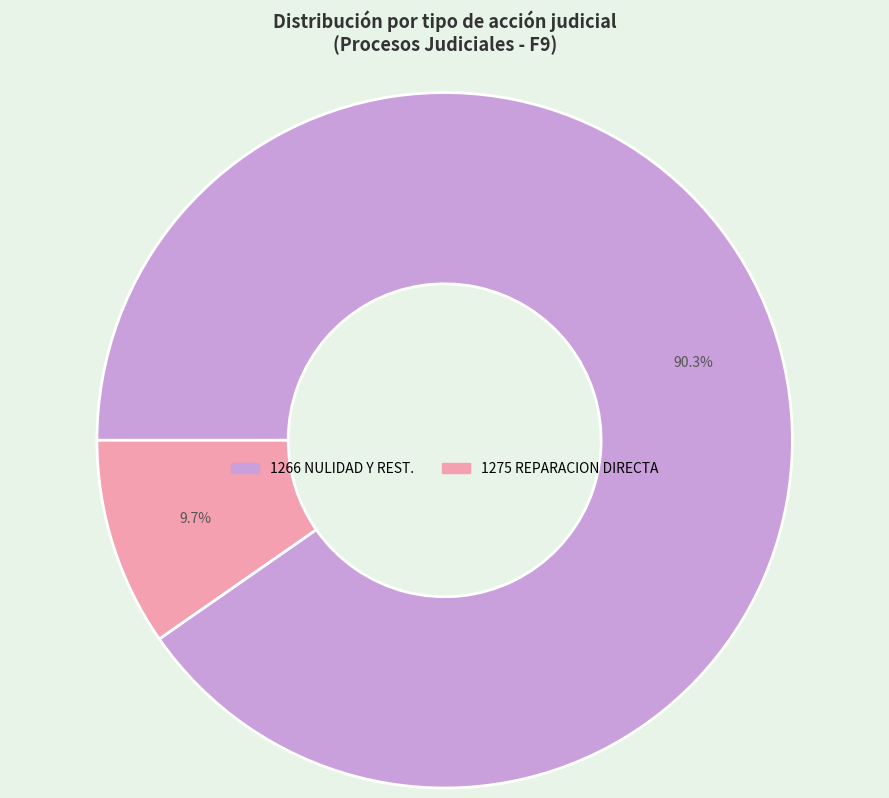

Is there any slice that represents more than half of the pie?

Yes